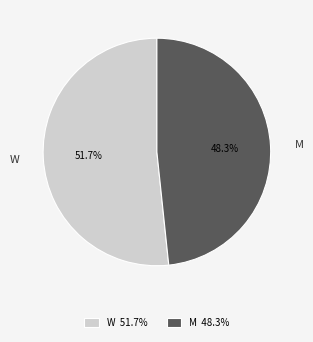

To the nearest percent, what is the average slice percentage?

50%